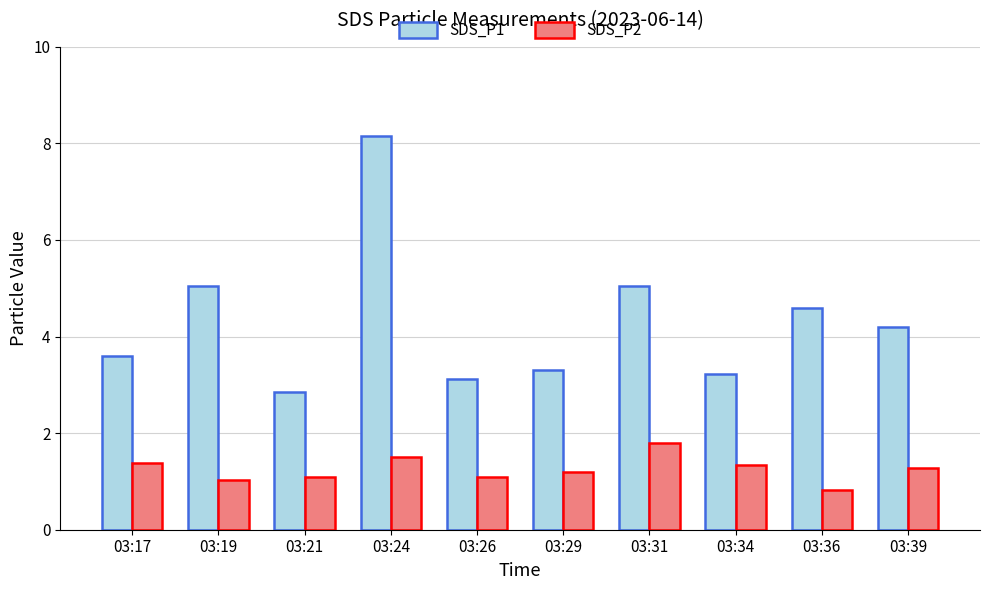

What is the maximum value for SDS_P1?

8.2